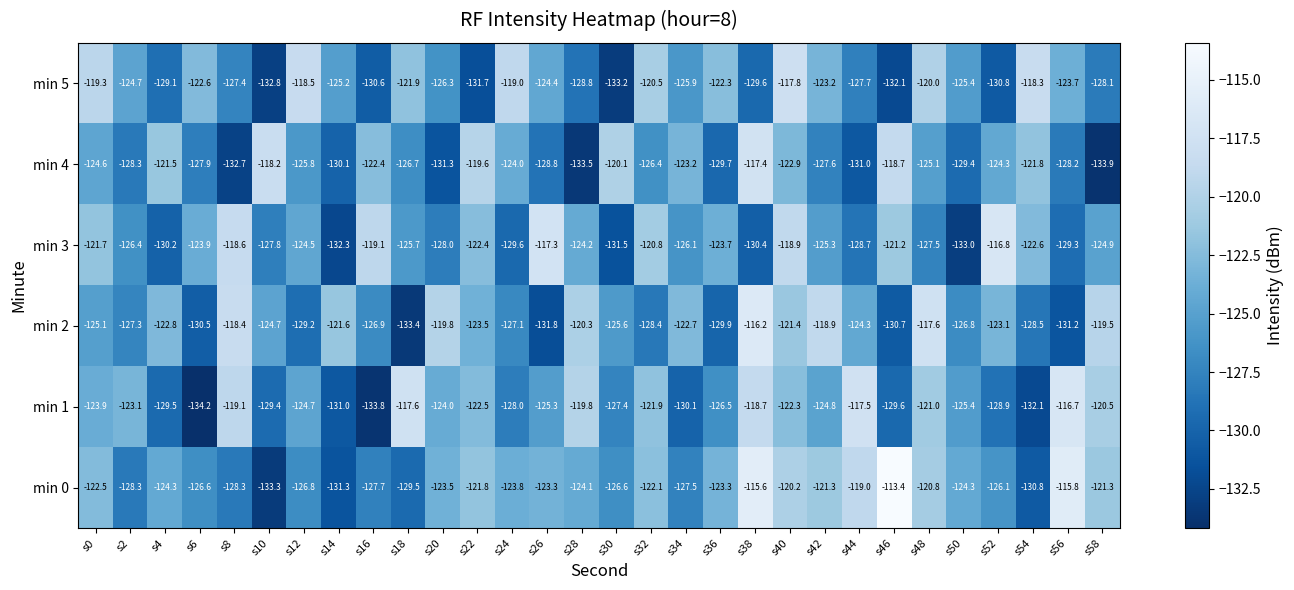

What is the approximate value of min 5 at s48?

-120.0